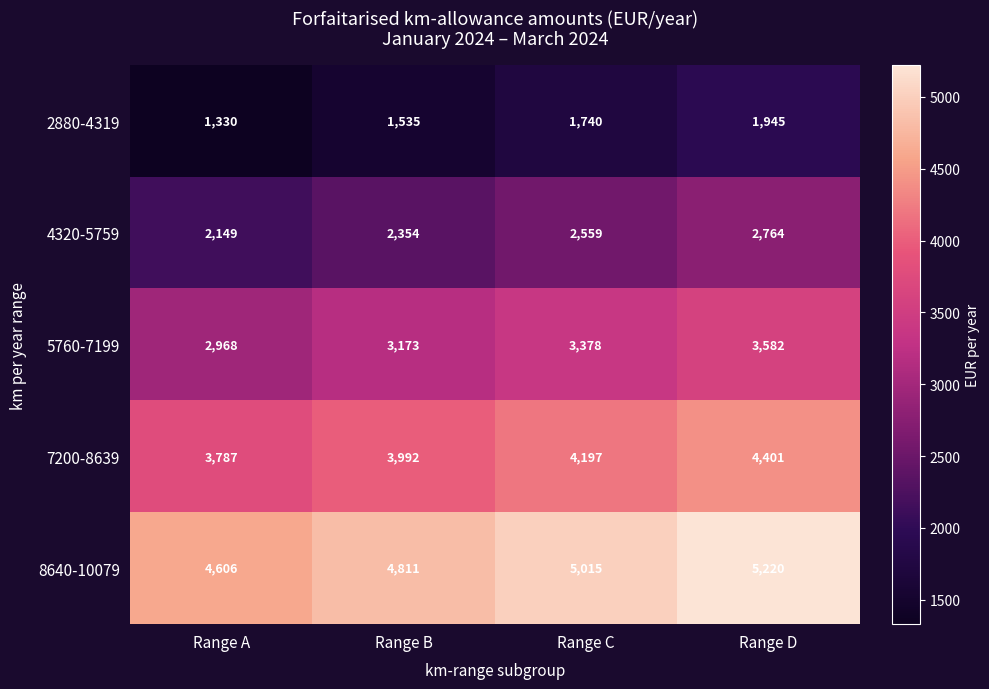

What is the spread (max minus min) of values at Range A?

3276